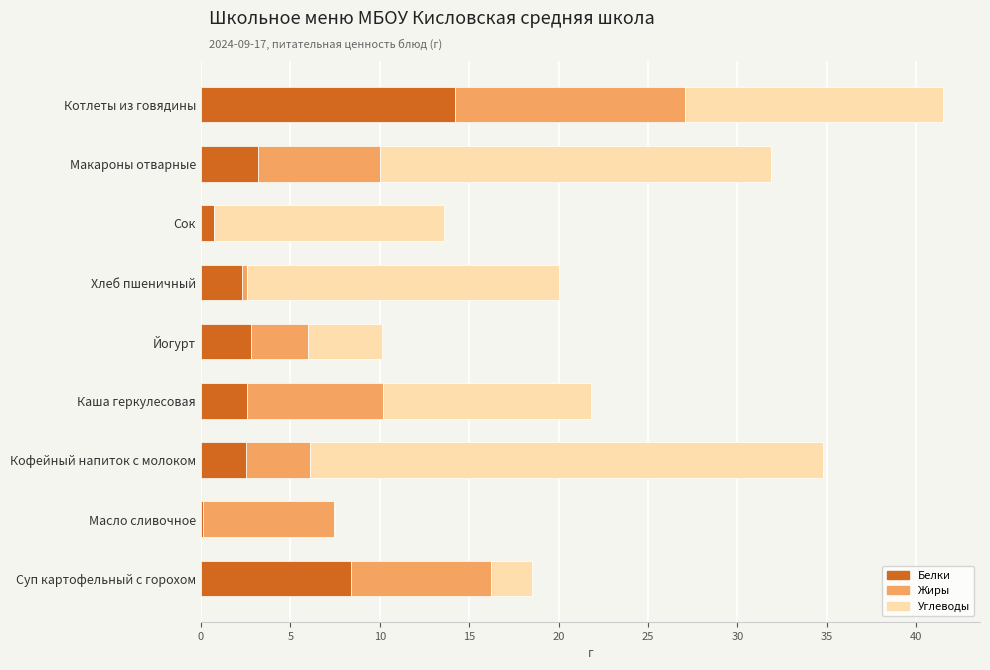

What is the total value across all series at Суп картофельный с горохом?

18.5